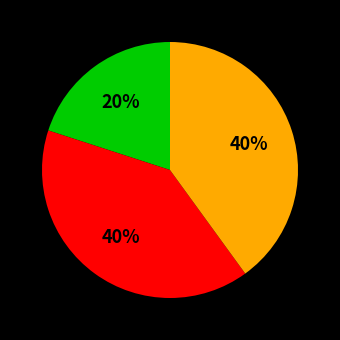

Does any single category account for the majority?

No